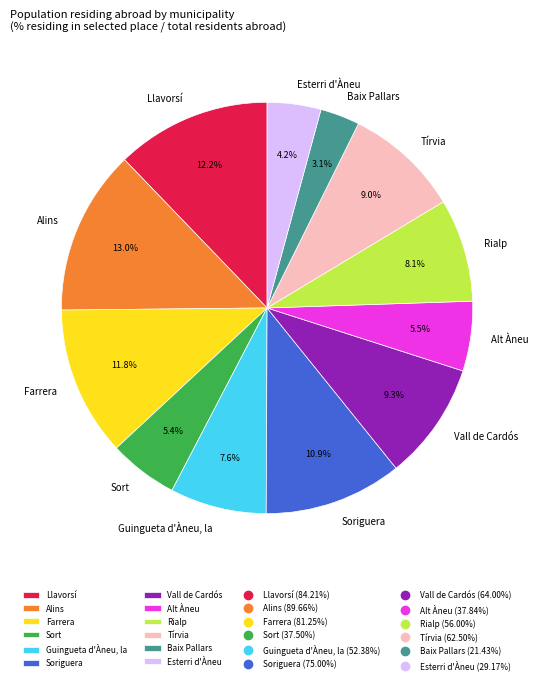

Is there any slice that represents more than half of the pie?

No